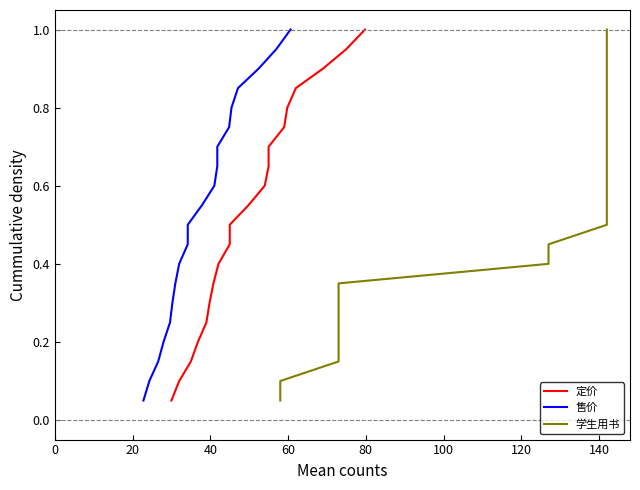

At how many categories does at least one series exceed 0?

20